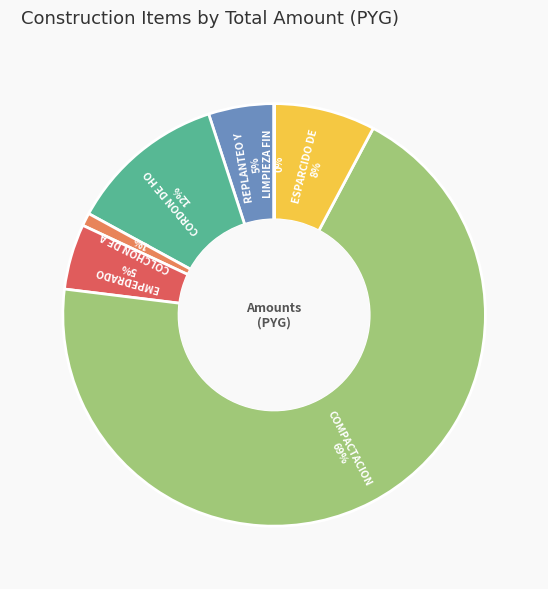

Does any single category account for the majority?

Yes